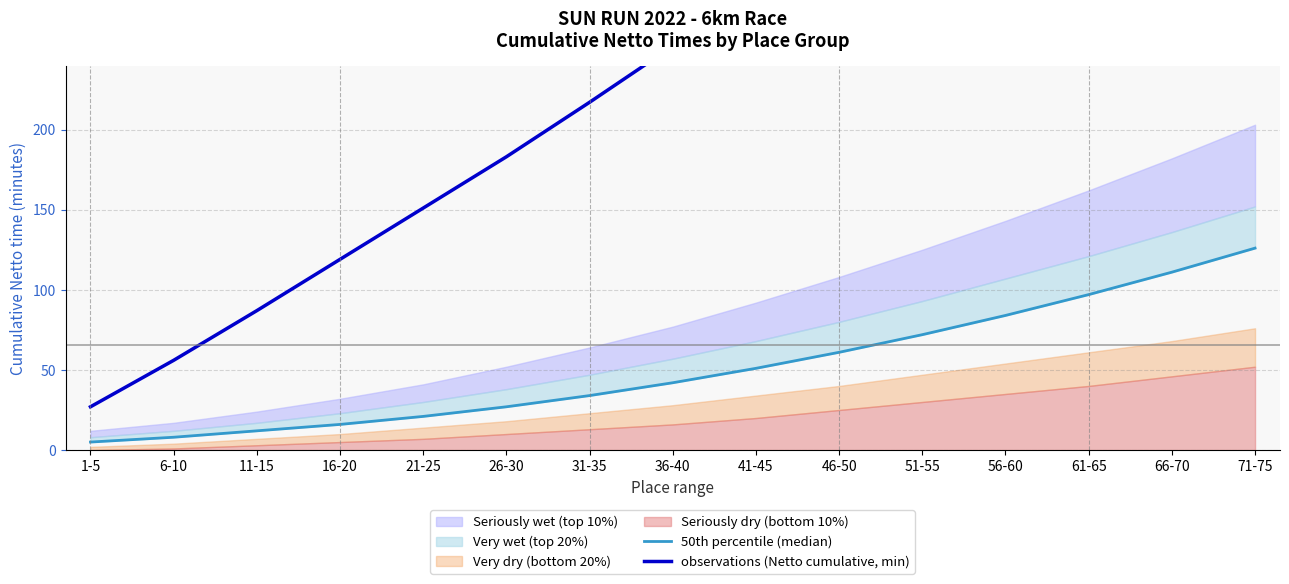

The observations (Netto cumulative, min) series shows 87 at 21-25. True or false?

False